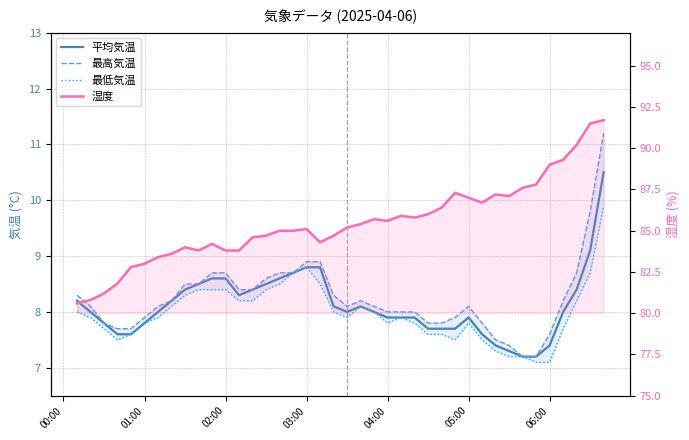

Where is the first local maximum for 最低気温?

03:00